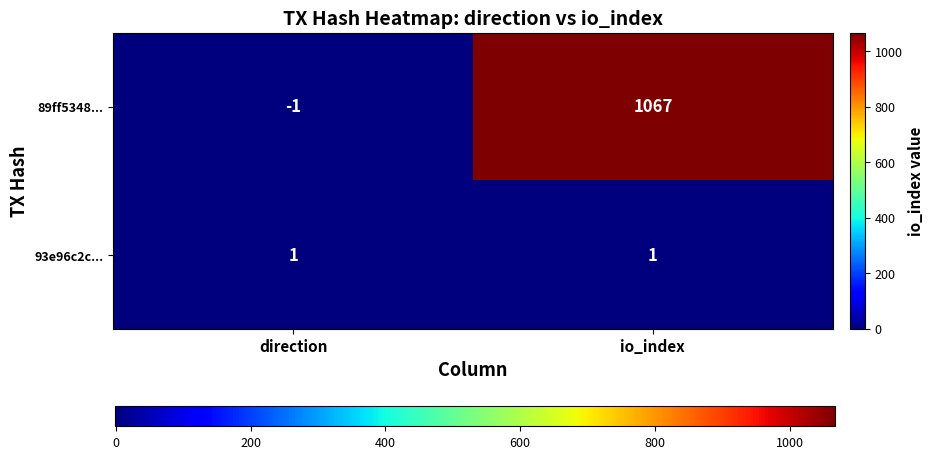

True or false: 93e96c2c... has a value of 1 at io_index.

True